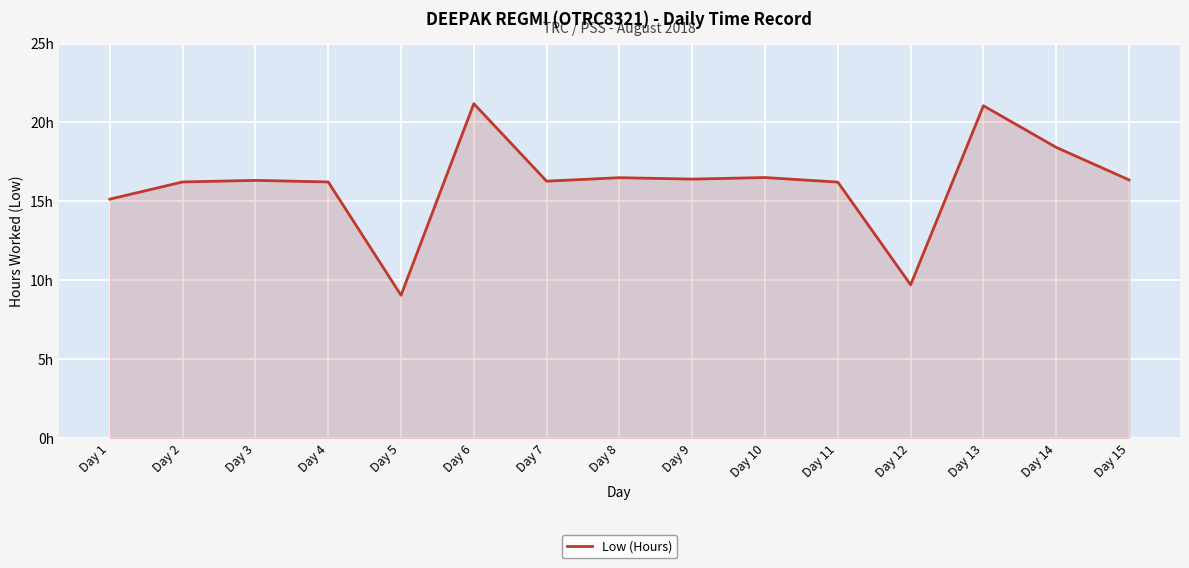

Reading left to right, transcribe all the data shown in this chart.

15.1	16.2	16.3	16.2	9.1	21.2	16.3	16.5	16.4	16.5	16.2	9.7	21.1	18.4	16.4